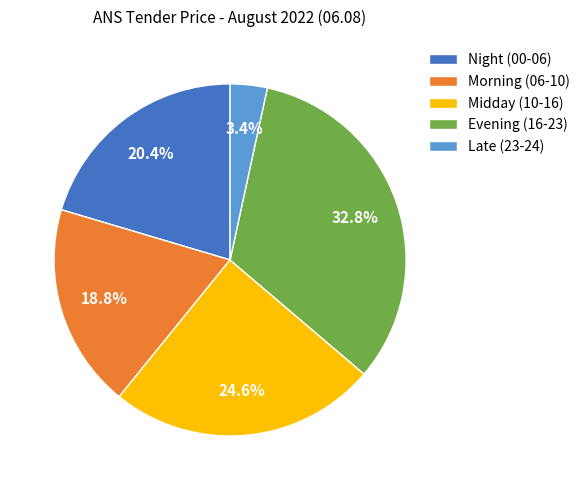

Count the number of slices in the pie.

5